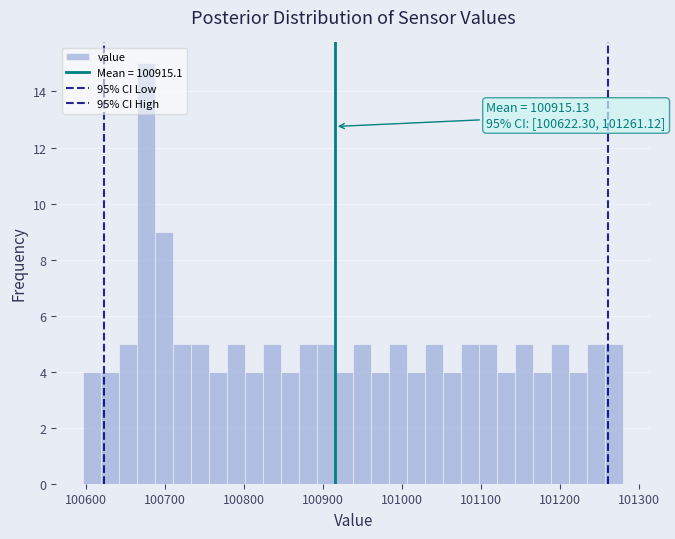

Read against the x-axis, roughly where is the centre of the tallest bar?

100680